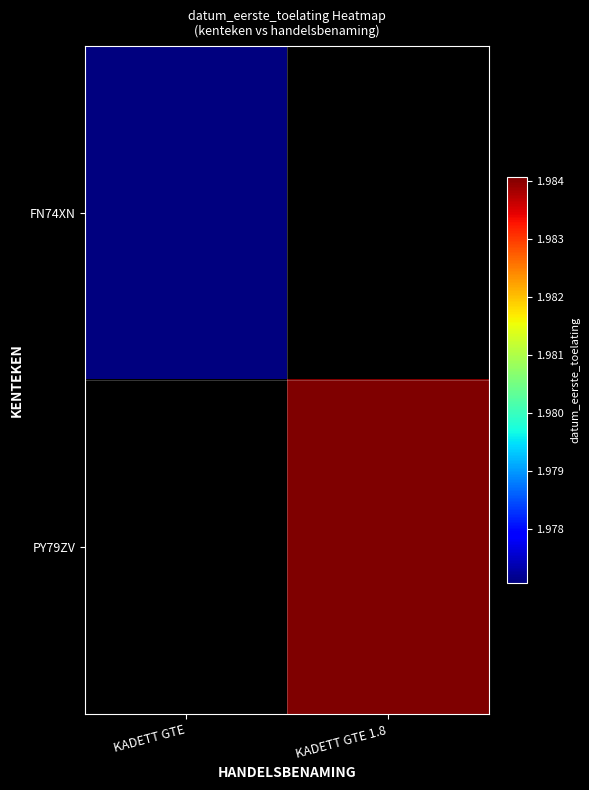

Rank the series at KADETT GTE from highest to lowest value.

FN74XN, PY79ZV